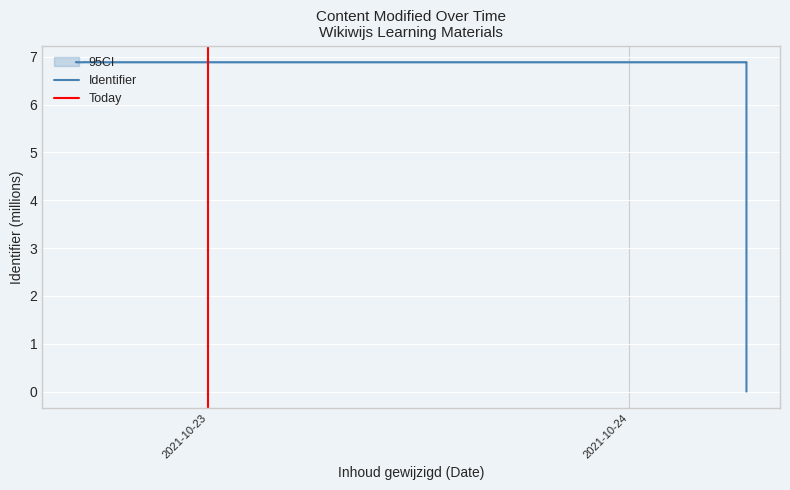

What is the difference between the maximum and minimum values?

6.9